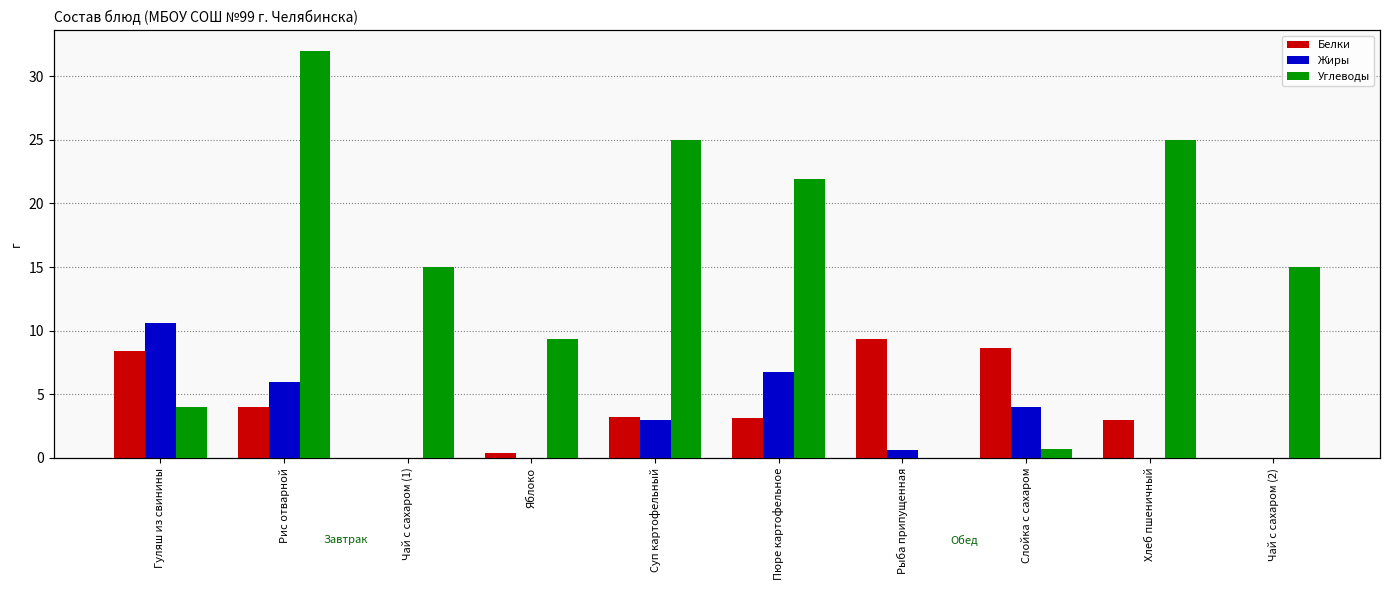

Between Рыба припущенная and Пюре картофельное, which is larger?

Рыба припущенная